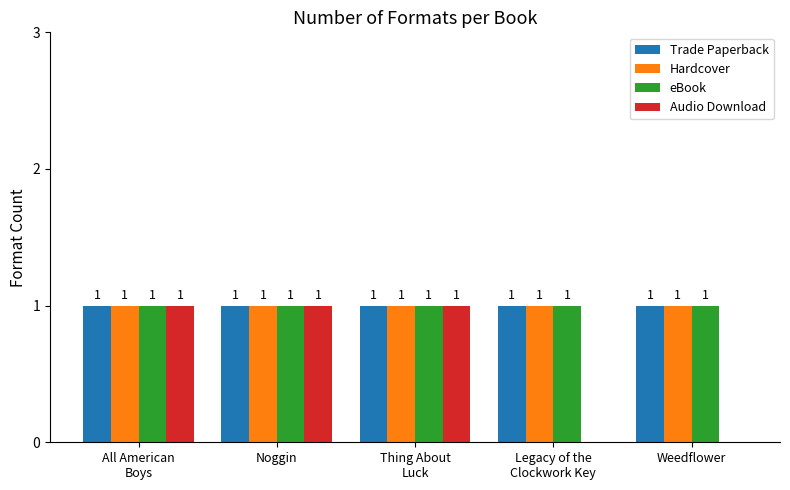

What is the sum of the Trade Paperback values at Legacy of the
Clockwork Key and Thing About
Luck?

2